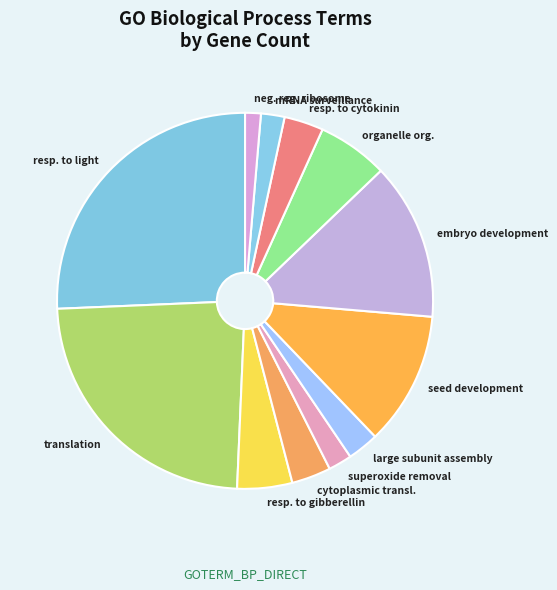

Does any single category account for the majority?

No